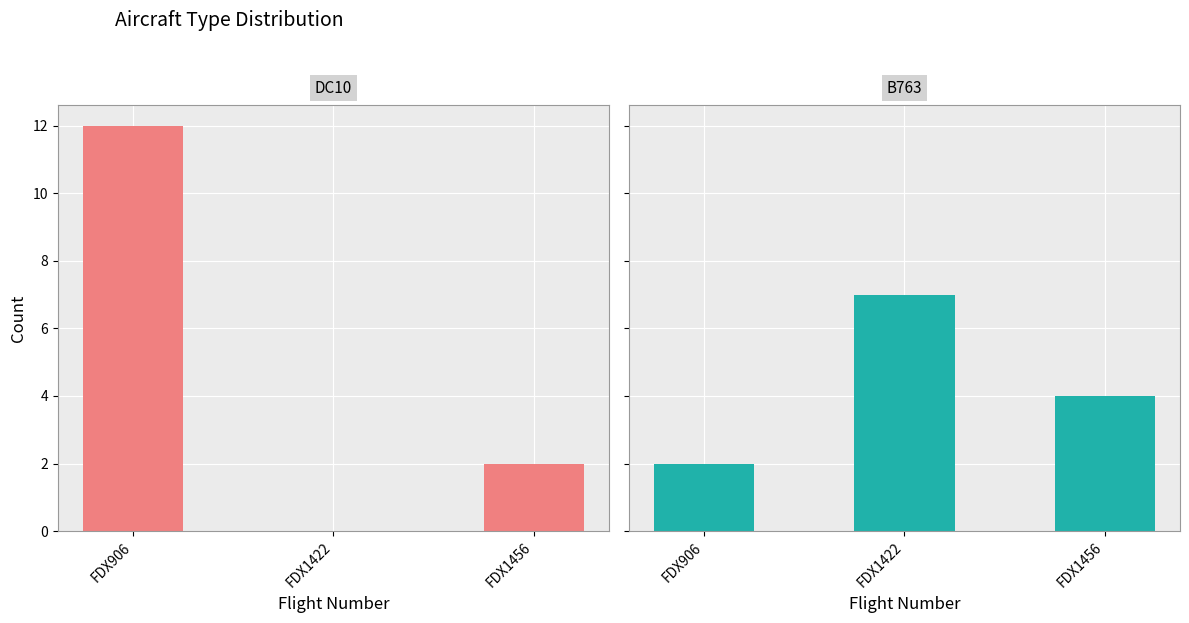

At which category does the chart reach its peak across all series?

FDX906